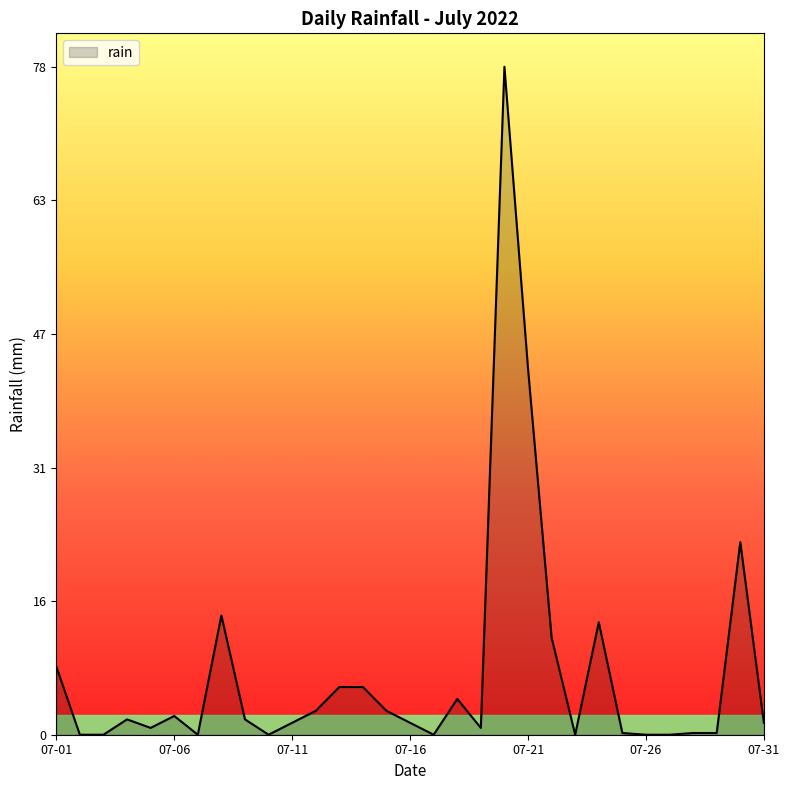

What is the maximum value shown in the chart?

78.4